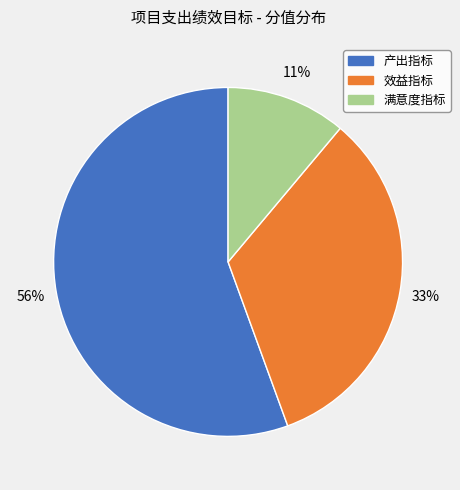

Approximately how many times larger is the value at 效益指标 compared to 产出指标?

0.6